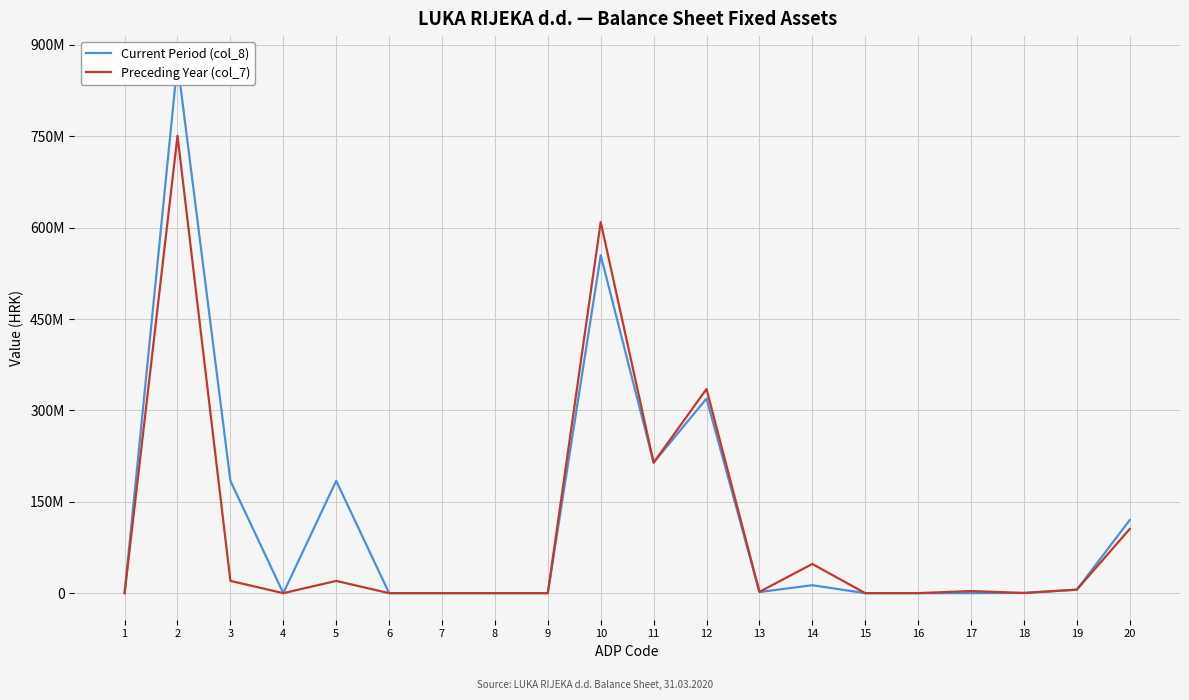

What is the average value of the Preceding Year (col_7) series?

105742838